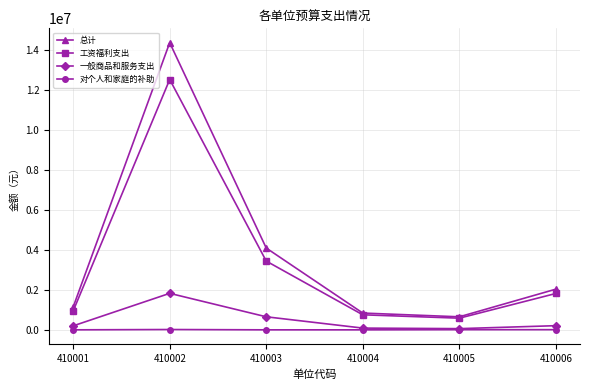

At which category does 一般商品和服务支出 reach its first local peak?

410002